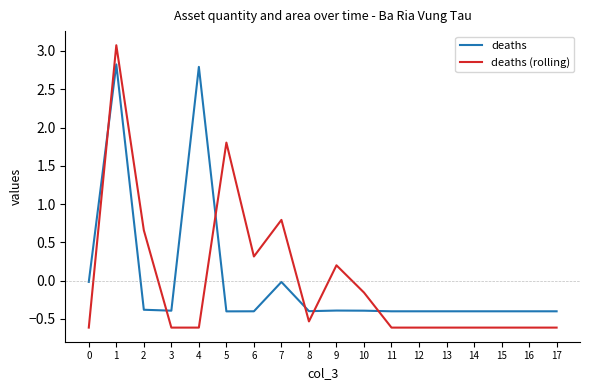

Which series ends up on top after the final intersection of deaths and deaths (rolling)?

deaths